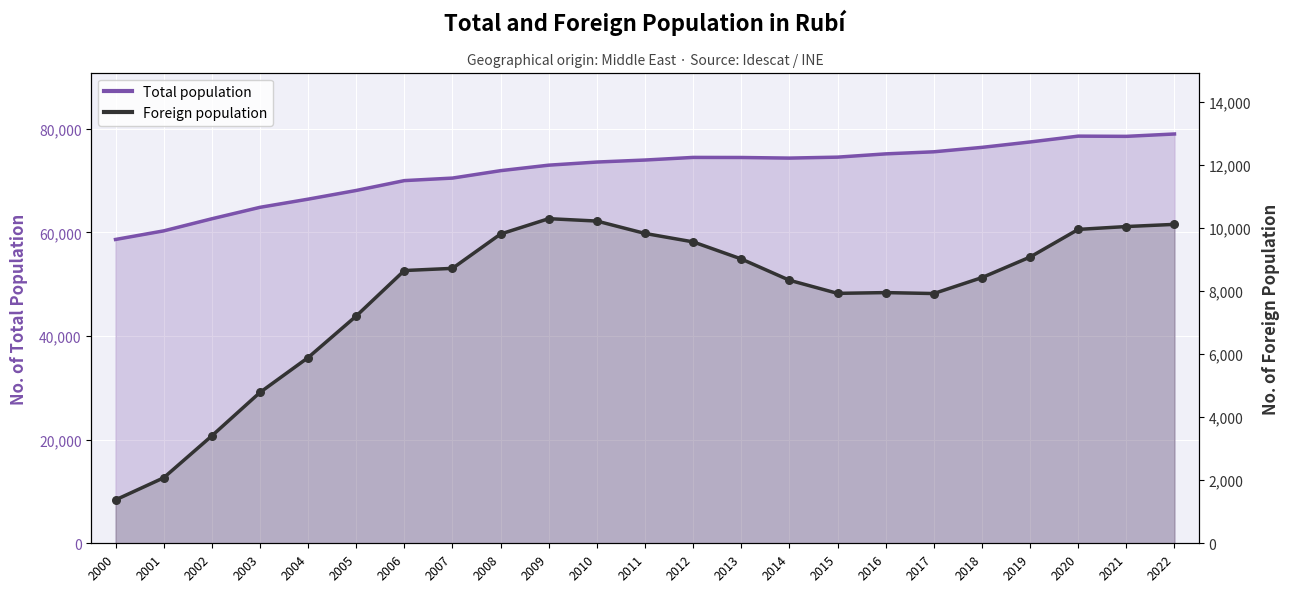

Which series reaches the minimum Y coordinate?

Foreign population